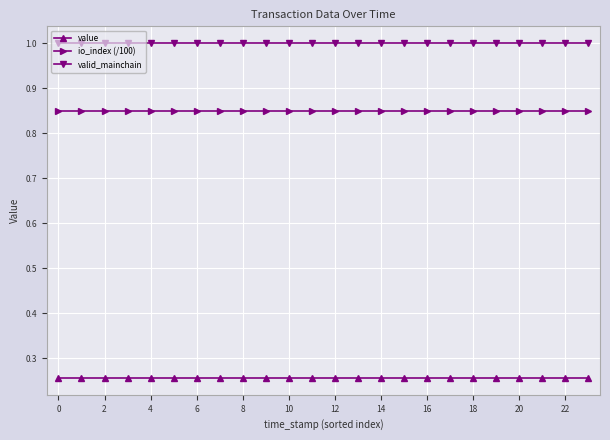

List the series in order of their peak value, highest first.

valid_mainchain, io_index (/100), value